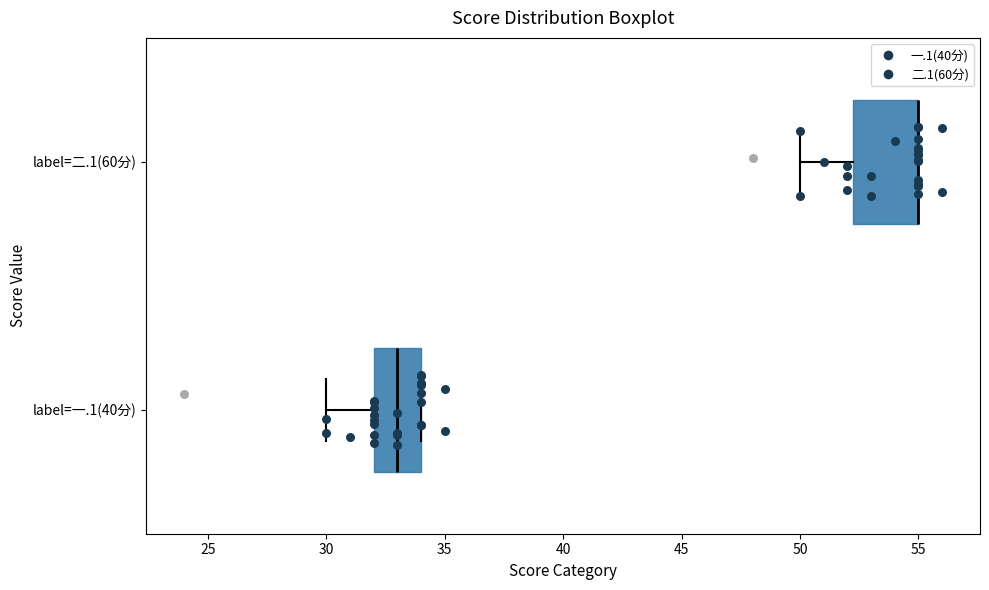

Comparing the boxes themselves (not the whiskers), which one is the widest?

label=二.1(60分)